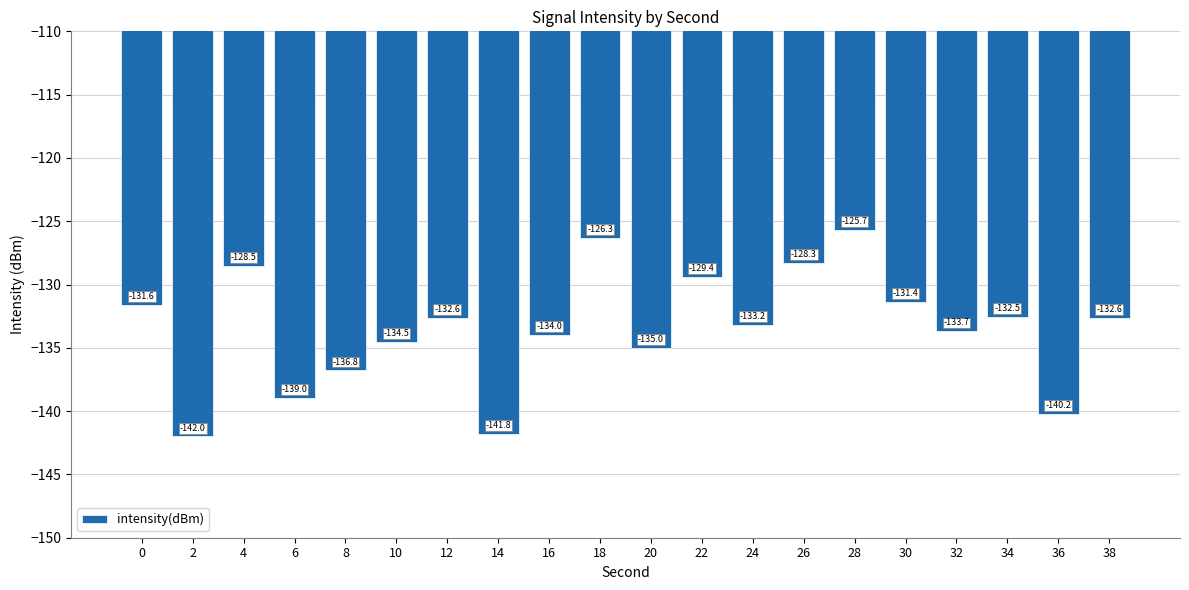

Read the value at 22.

-129.4